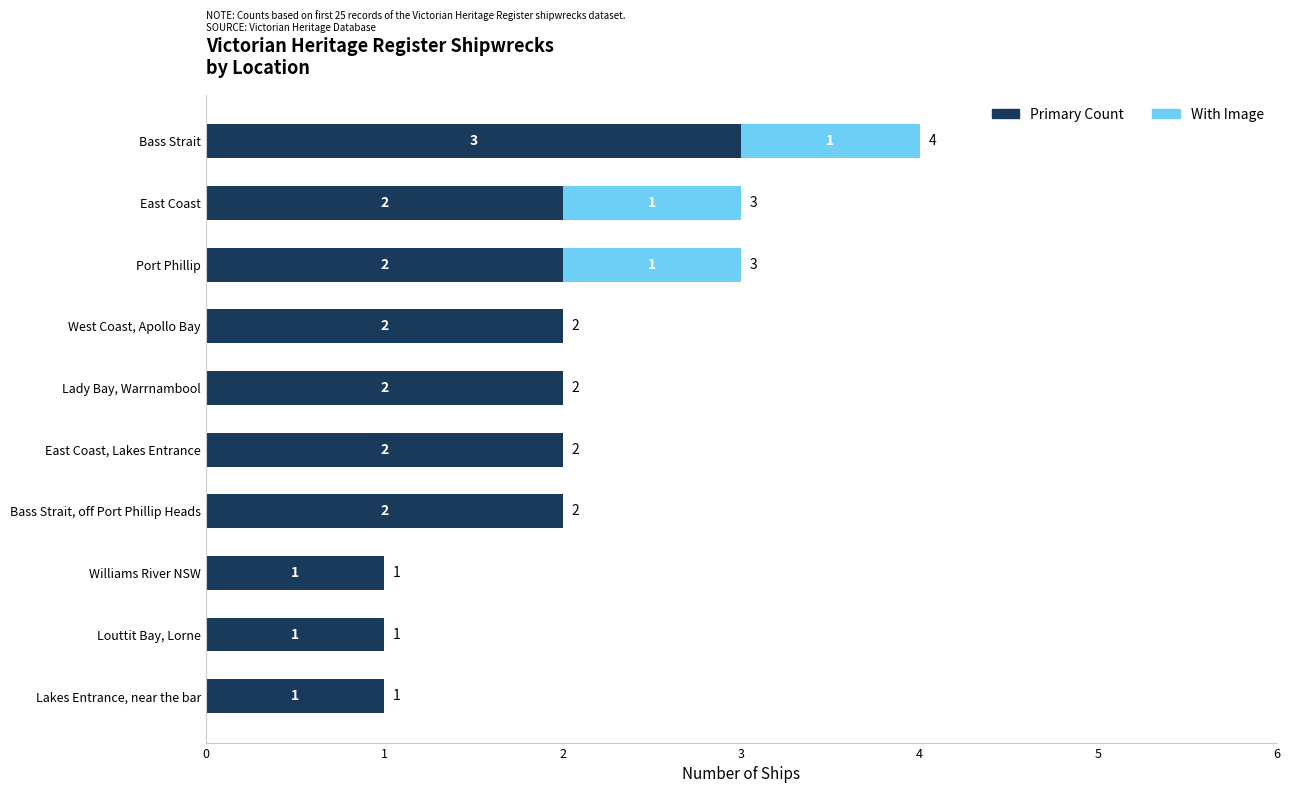

The value of Primary Count at Bass Strait, off Port Phillip Heads is 3. True or false?

False